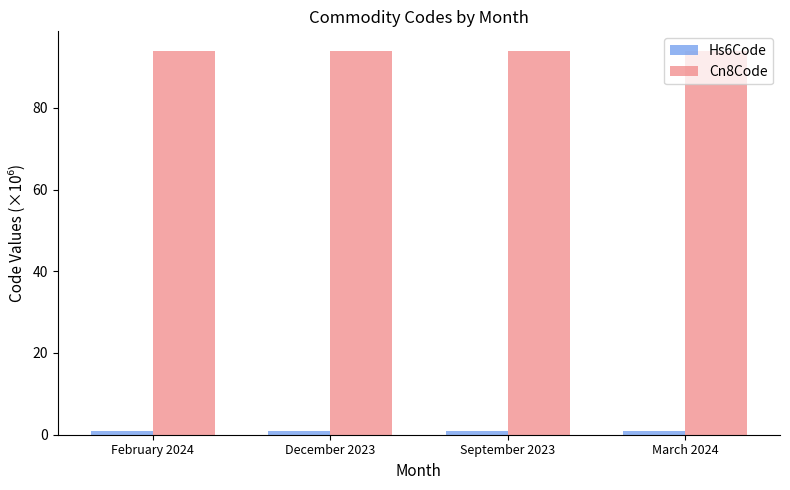

What is the average value of the Cn8Code series?

94.0